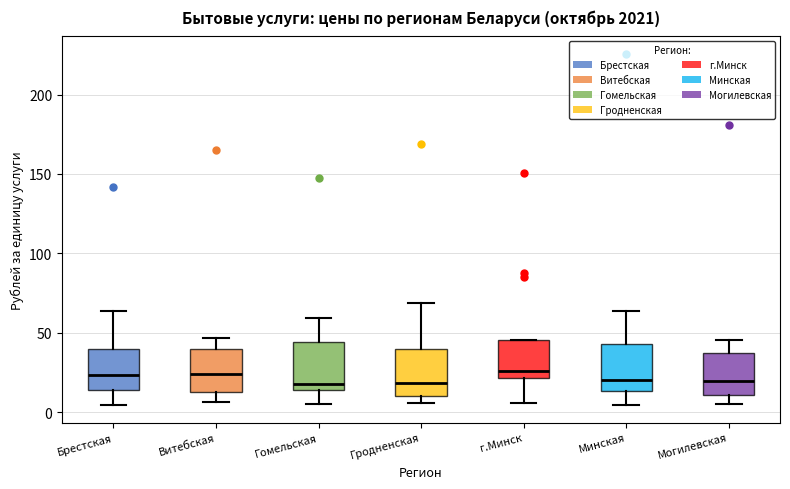

Where is the upper edge of the box for г.Минск on the y-axis? The values are not printed on the chart, so give them approximately, as read against the axis.

45